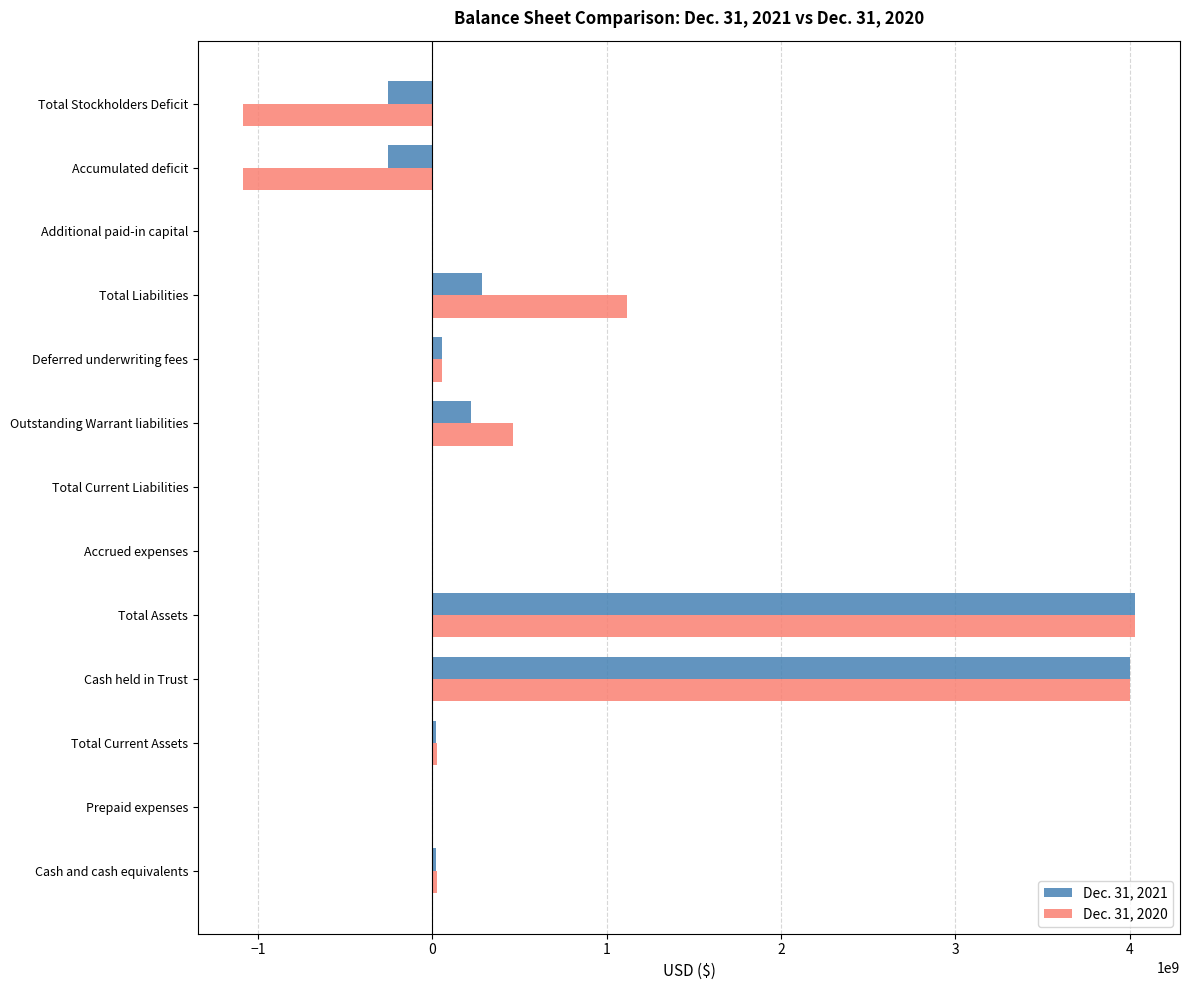

What is the maximum value shown in the chart?

4031929320